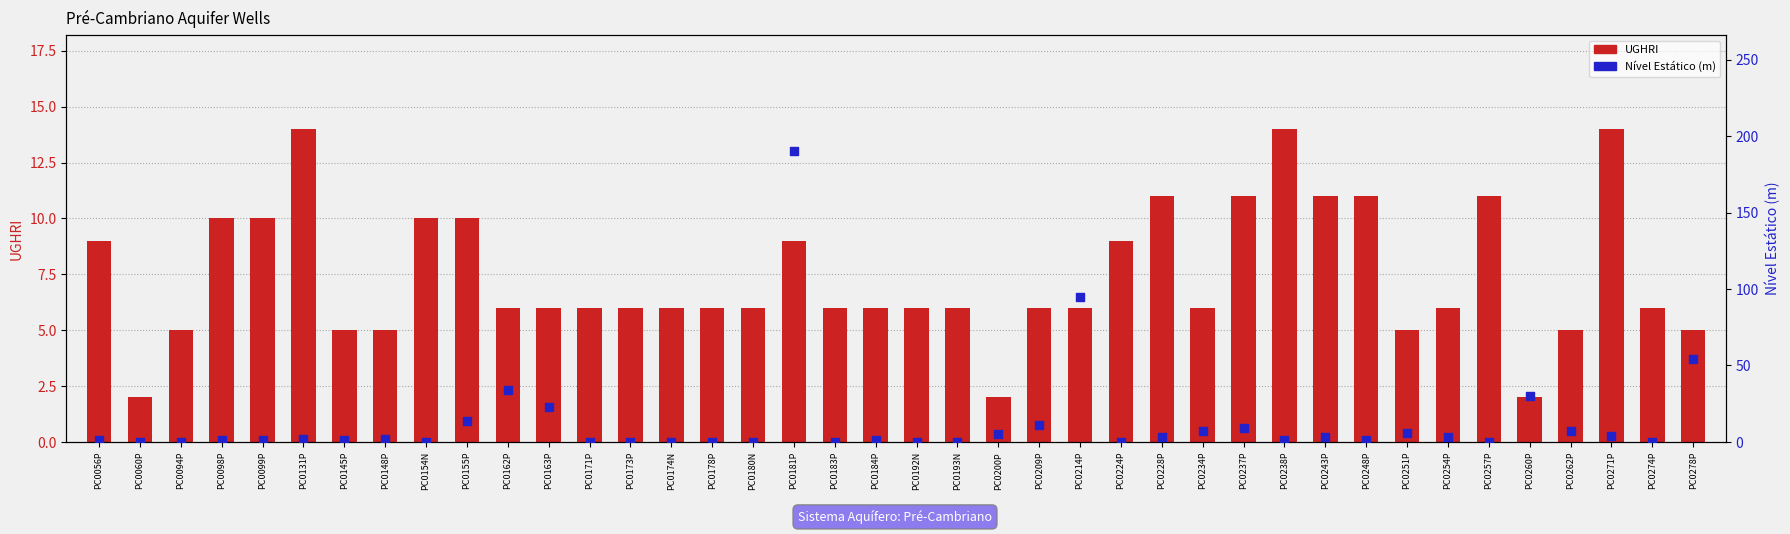

What are all the series names shown in the legend?

UGHRI, Nível Estático (m)